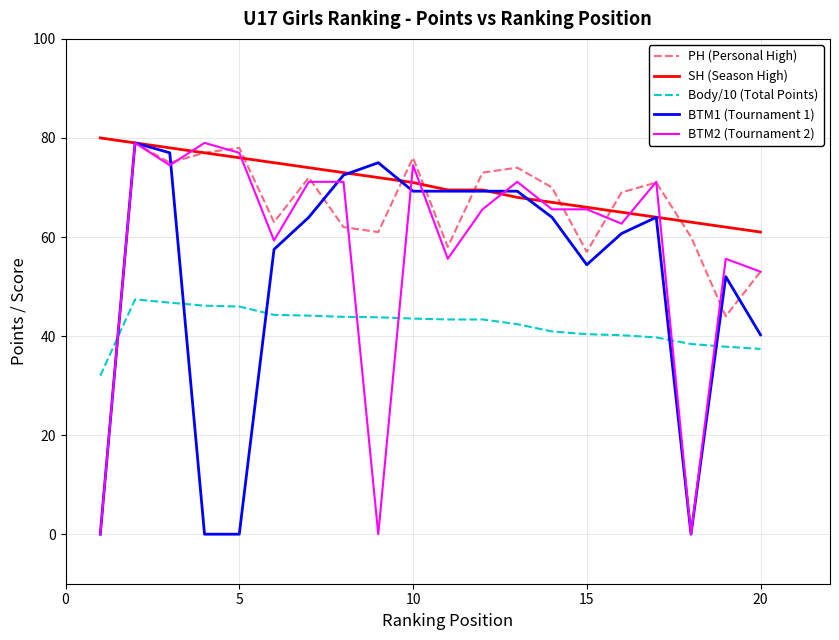

True or false: Body/10 (Total Points) and SH (Season High) intersect in this chart.

False